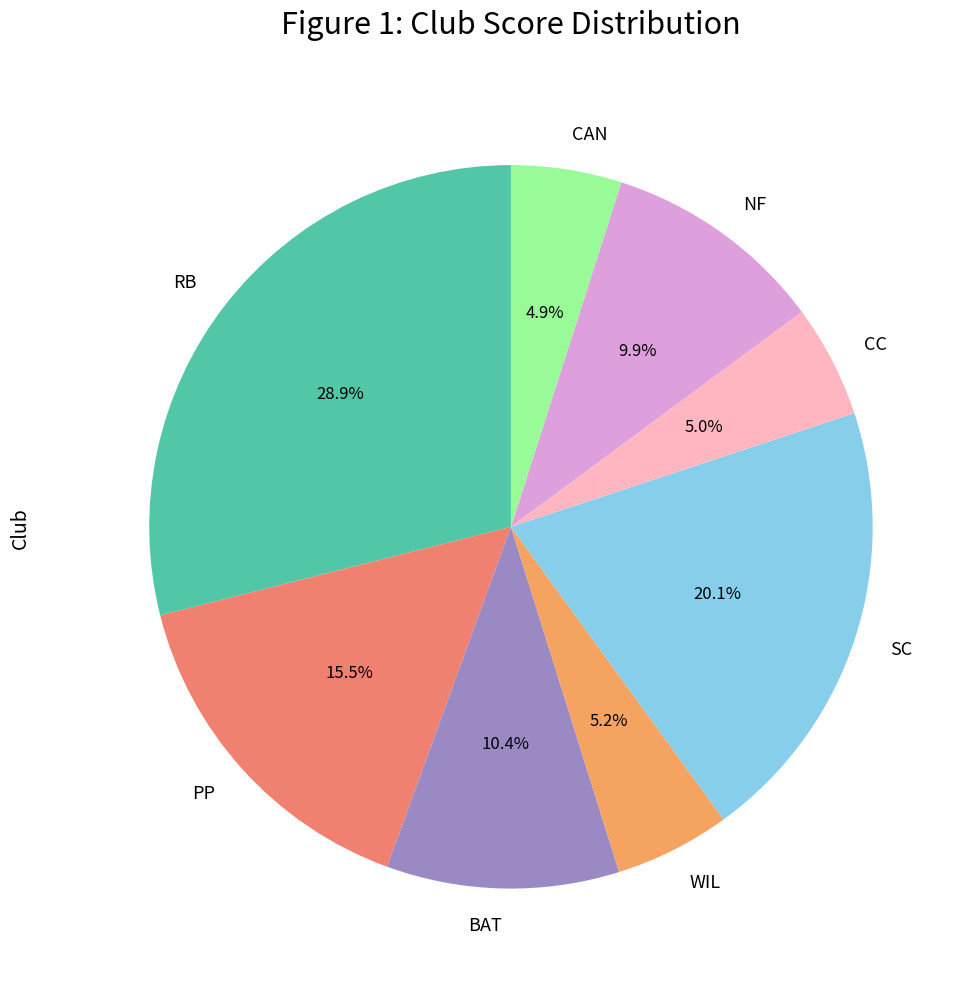

What is the largest slice in the pie chart?

RB